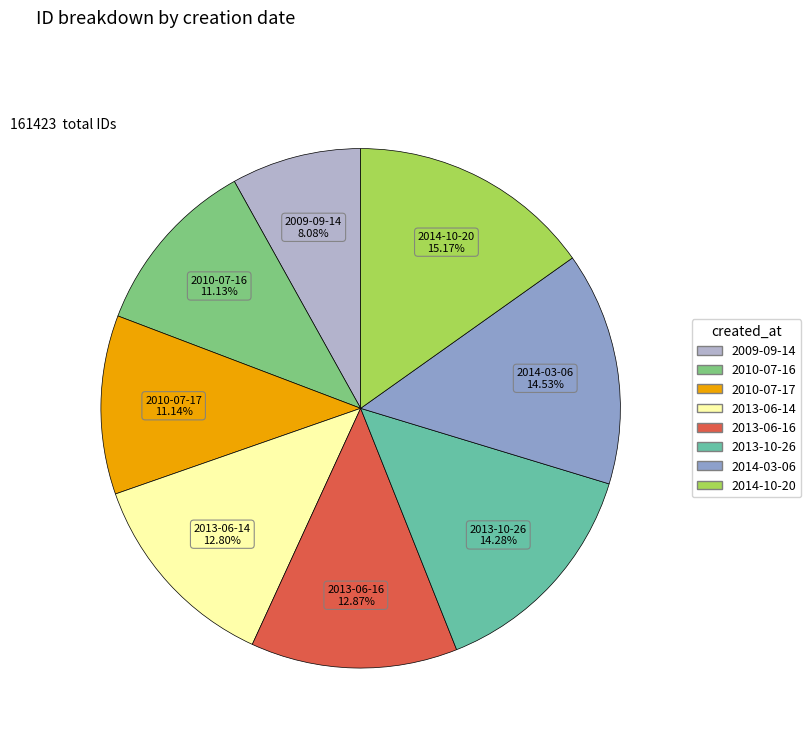

Does 2013-10-26 account for over 50% of the chart?

No